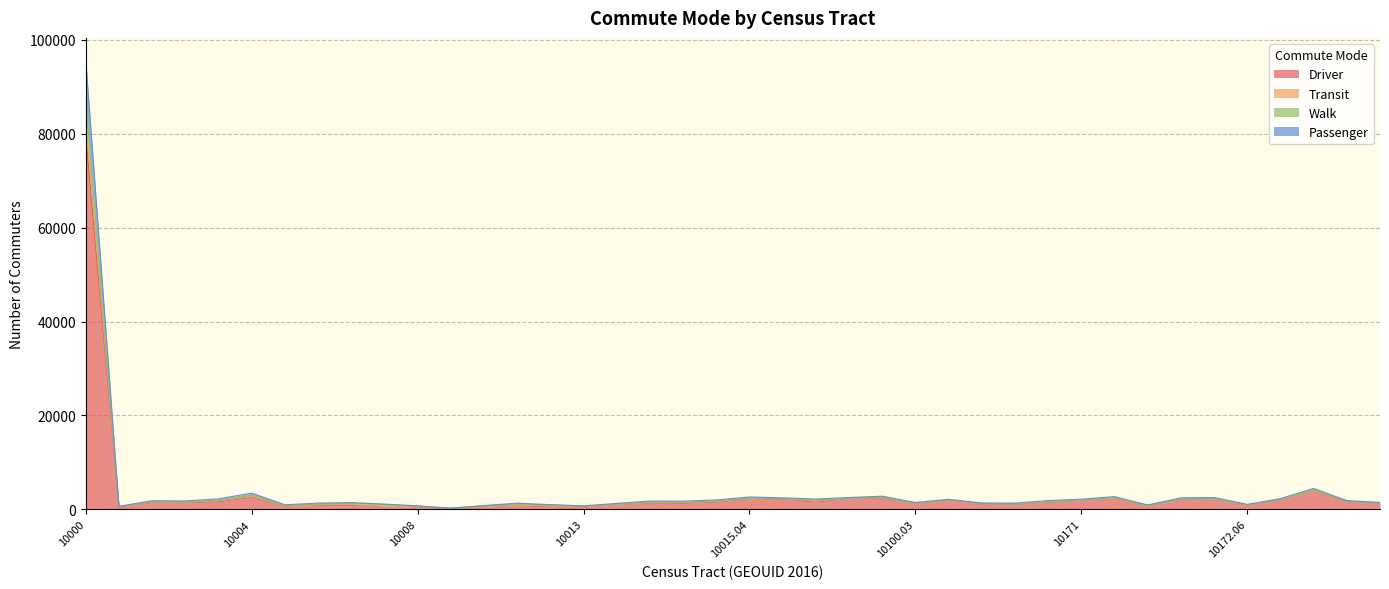

Is the value of Passenger at 10002 greater than the value of Walk at 10015.04?

No